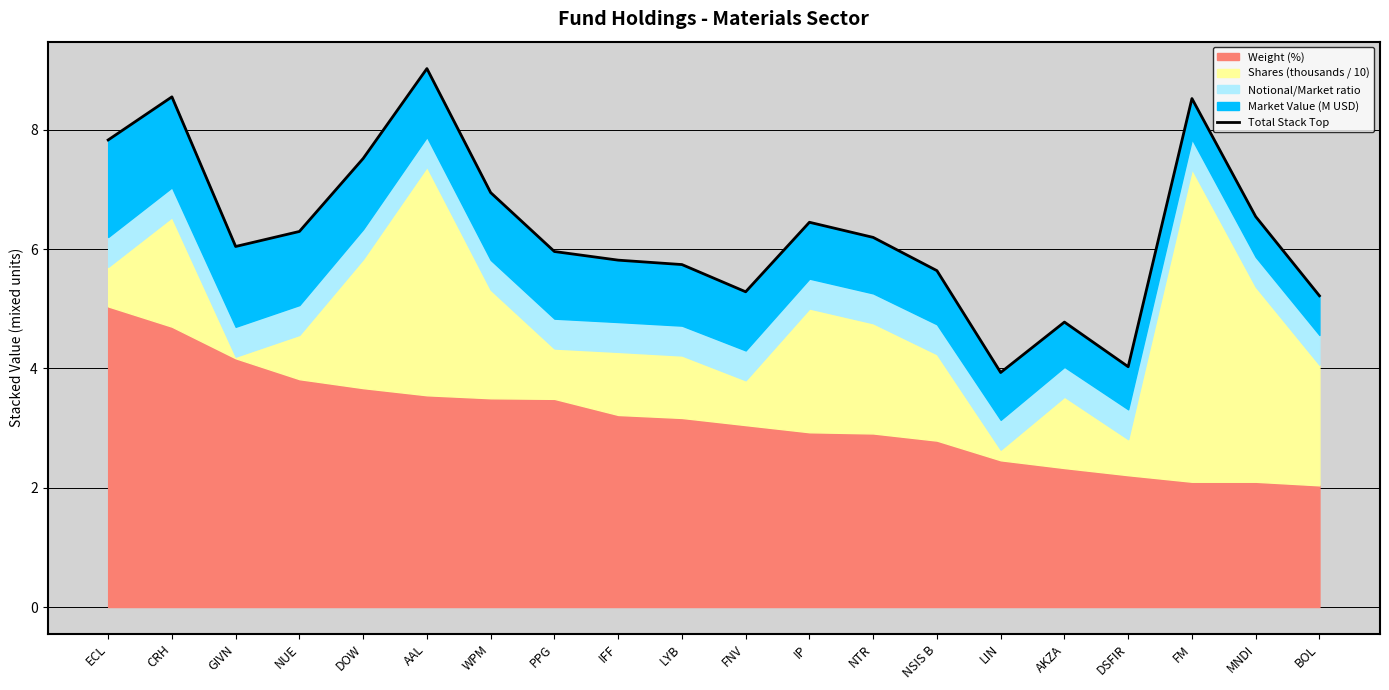

What is the maximum value shown in the chart?

9.0